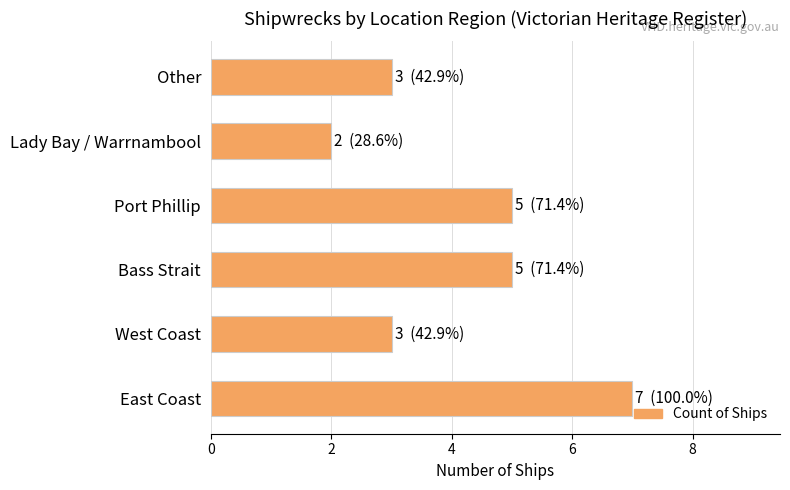

What is the sum of the values at Lady Bay / Warrnambool and West Coast?

5